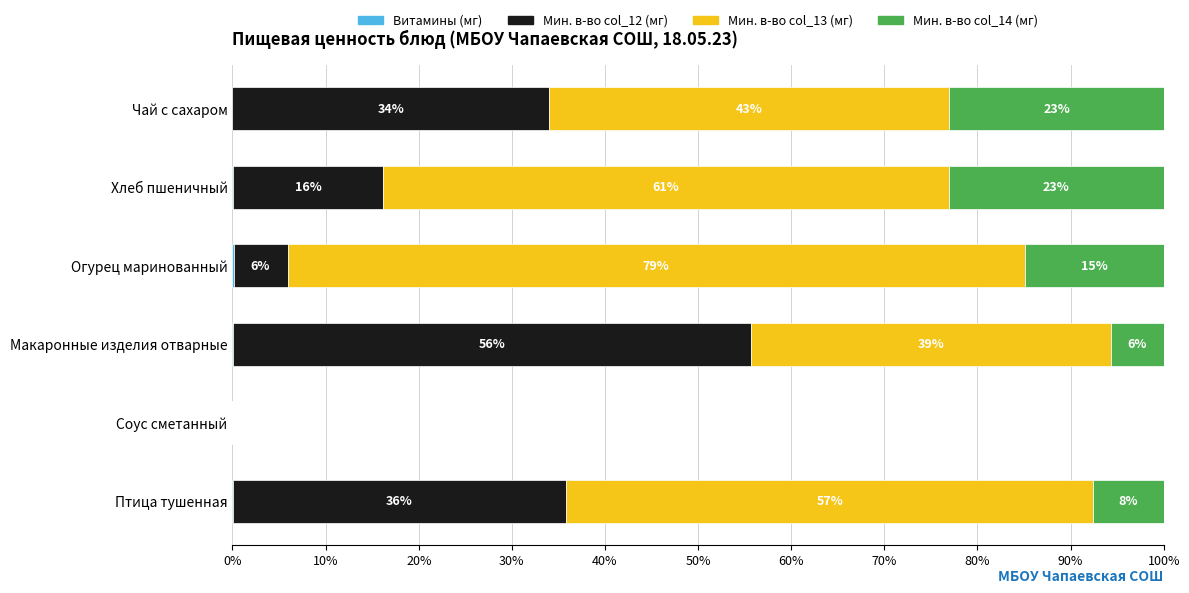

What is the total value across all series at Огурец маринованный?

100.0